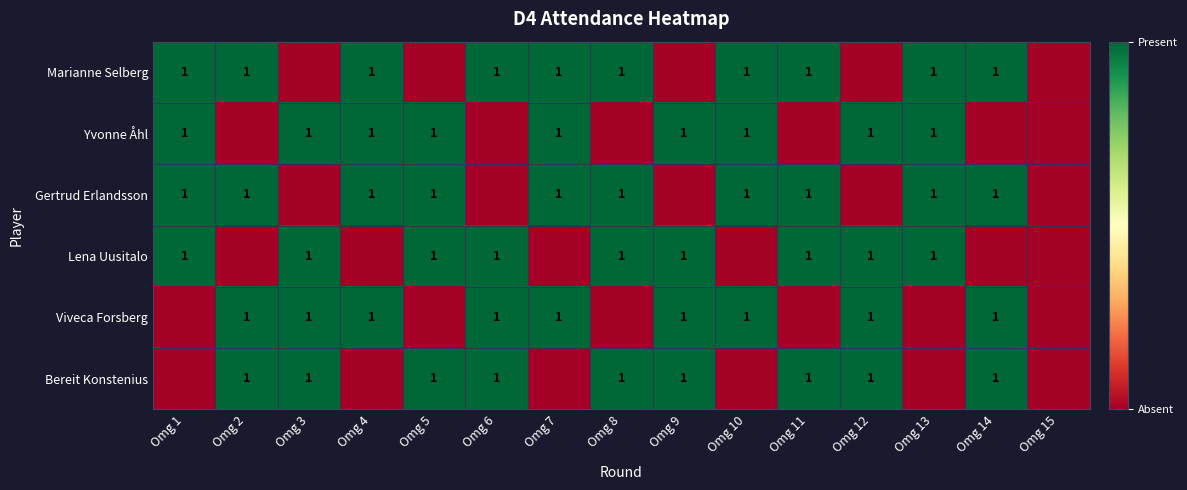

Is it true that Lena Uusitalo equals 1 at Omg 5?

True